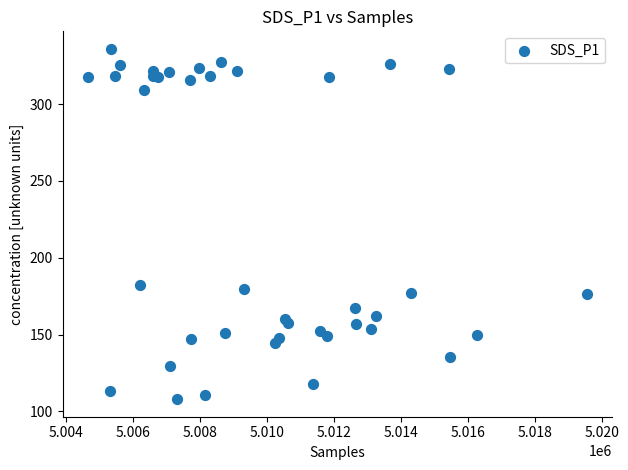

What is the range of Y values (max minus min)?

228.1